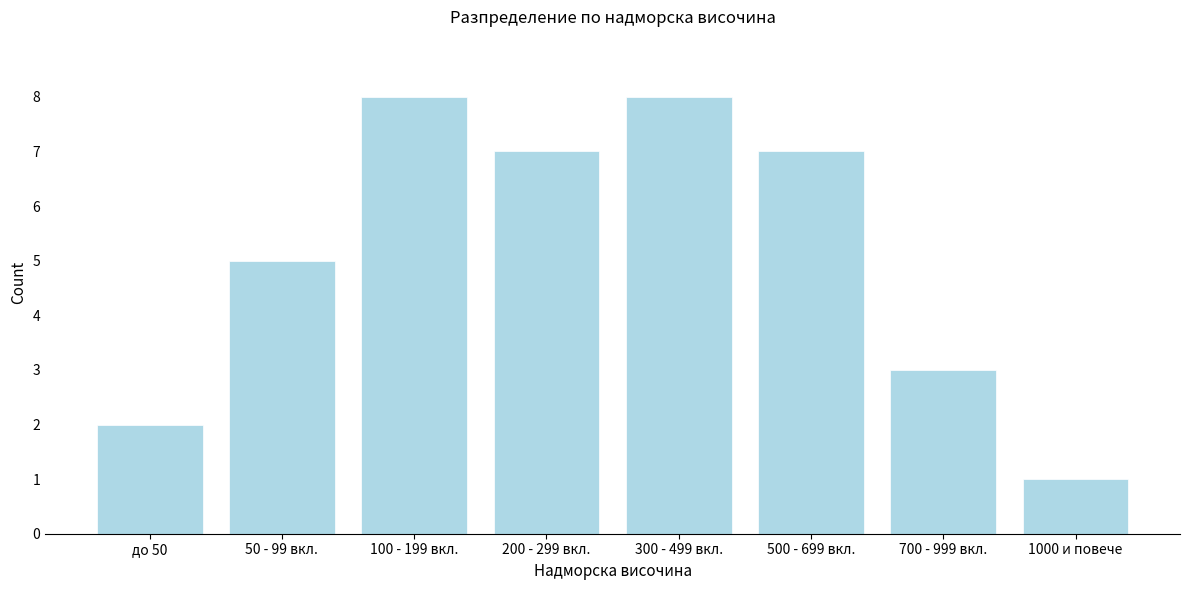

Reading left to right, what are all the values shown in this chart?

2	5	8	7	8	7	3	1